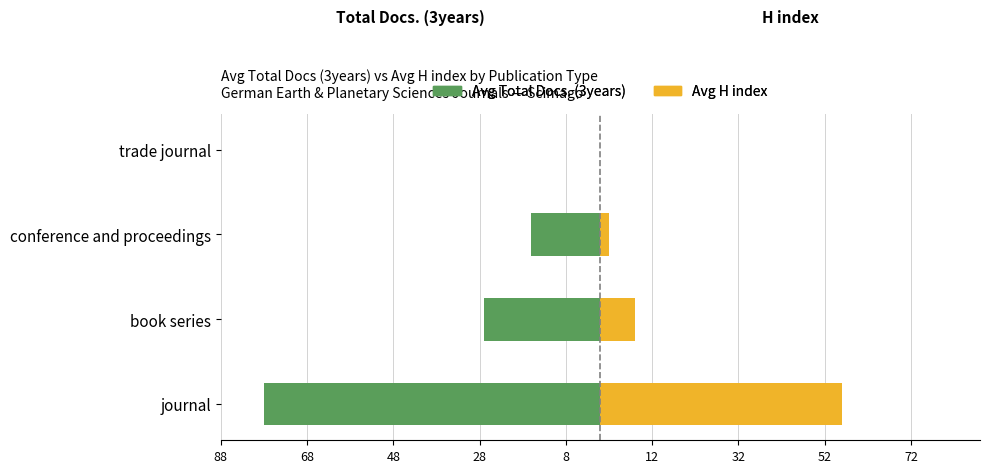

What is the total value across all series at 68?

-19